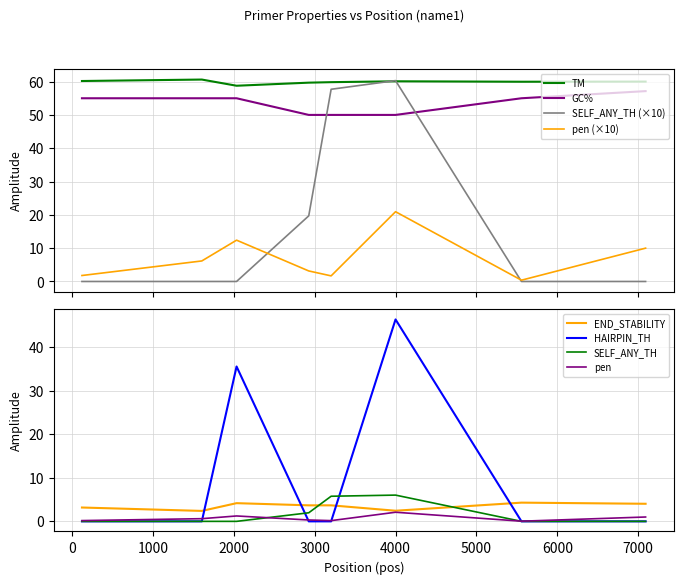

What is the difference between the PRIMER_LEFT_0_SELF_ANY_TH values at 2925 and 5557?

19.7